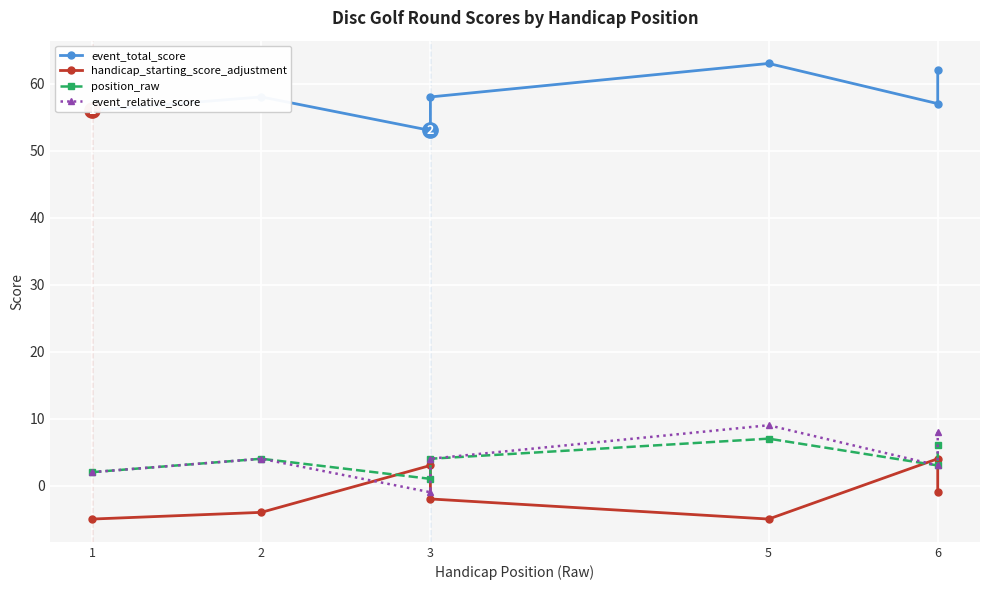

How many categories are shown in the chart?

7